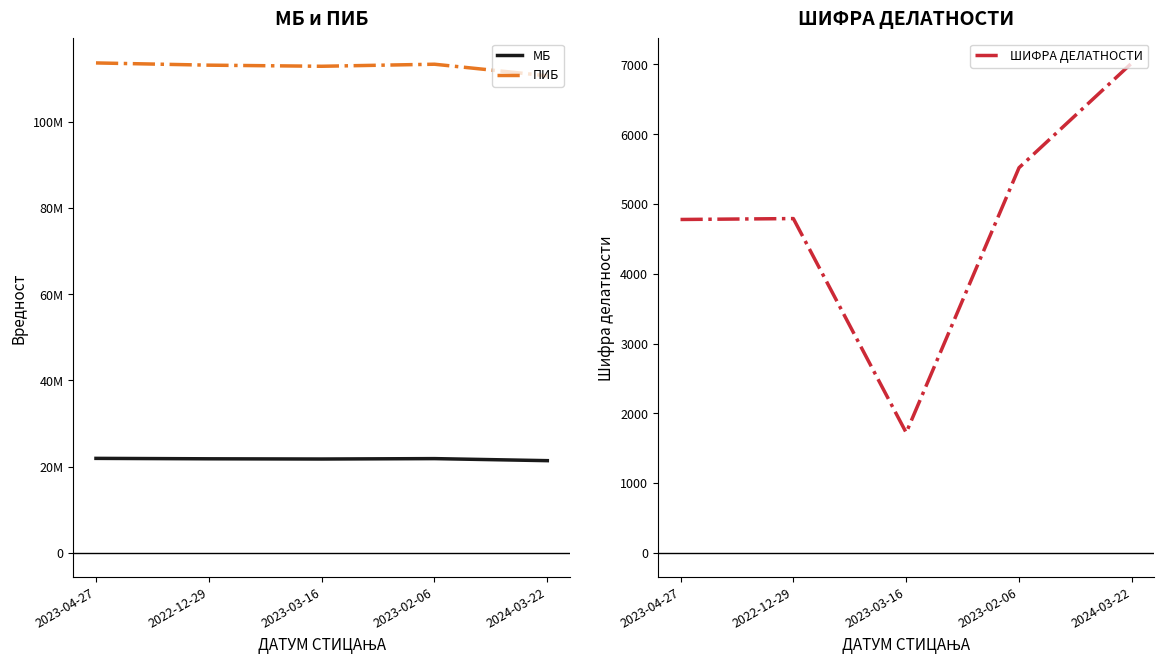

Is it true that ШИФРА ДЕЛАТНОСТИ equals 7341 at 2022-12-29?

False